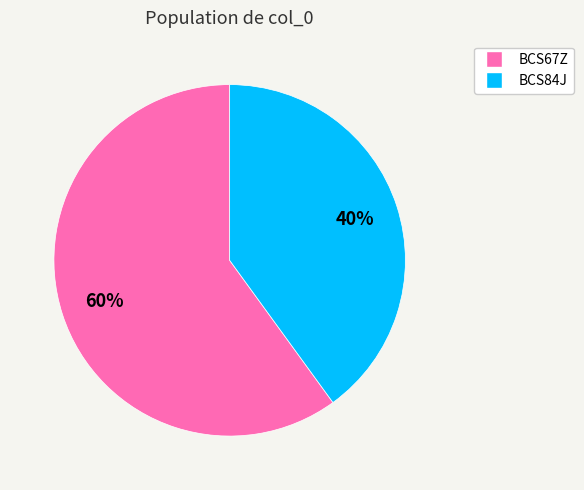

Count the number of slices in the pie.

2